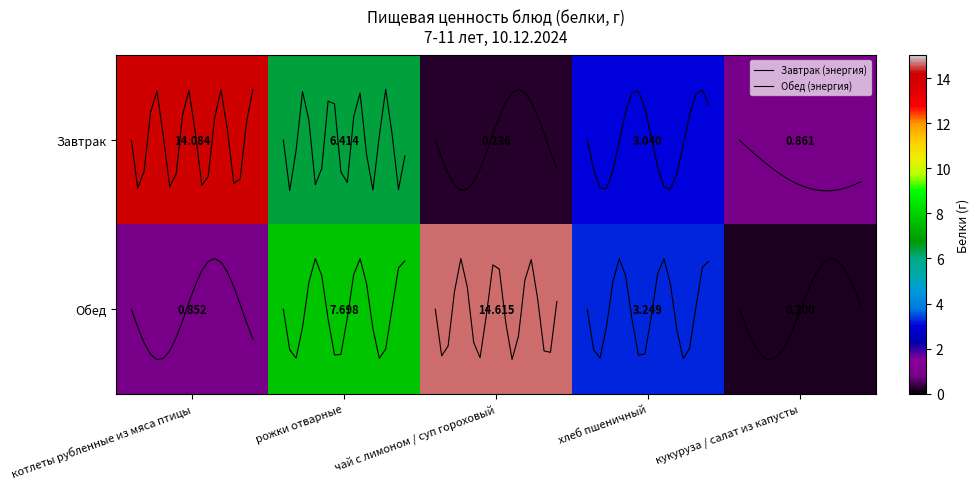

What is the highest value of the Обед series?

14.6